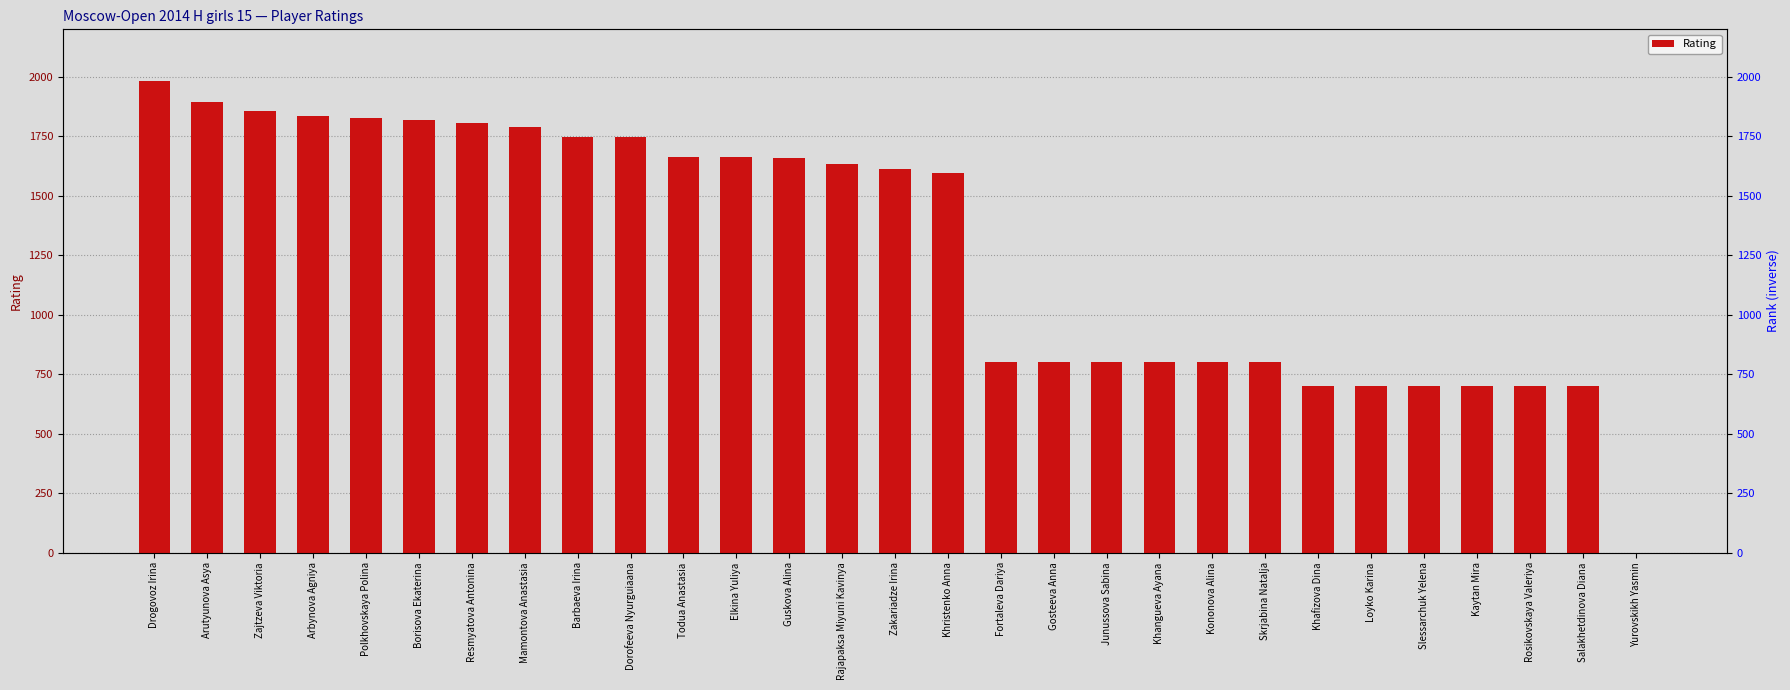

Reading left to right, list all the values displayed in this chart.

Drogovoz Irina=1981	Arutyunova Asya=1894	Zajtzeva Viktoria=1857	Arbynova Agniya=1837	Polkhovskaya Polina=1828	Borisova Ekaterina=1818	Resmyatova Antonina=1807	Mamontova Anastasia=1790	Barbaeva Irina=1746	Dorofeeva Nyurguiaana=1746	Todua Anastasia=1665	Elkina Yuliya=1663	Guskova Alina=1661	Rajapaksa Miyuni Kavinya=1635	Zakariadze Irina=1611	Khristenko Anna=1595	Fortaleva Dariya=800	Gosteeva Anna=800	Junussova Sabina=800	Khangueva Ayana=800	Kononova Alina=800	Skrjabina Natalja=800	Khafizova Dina=700	Loyko Karina=700	Slessarchuk Yelena=700	Kaytan Mira=700	Rosikovskaya Valeriya=700	Salakhetdinova Diana=700	Yurovskikh Yasmin=0